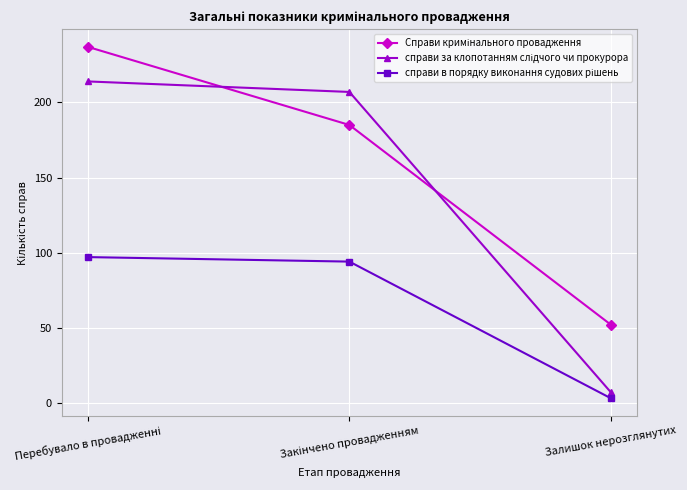

What is the minimum value shown in the chart?

3